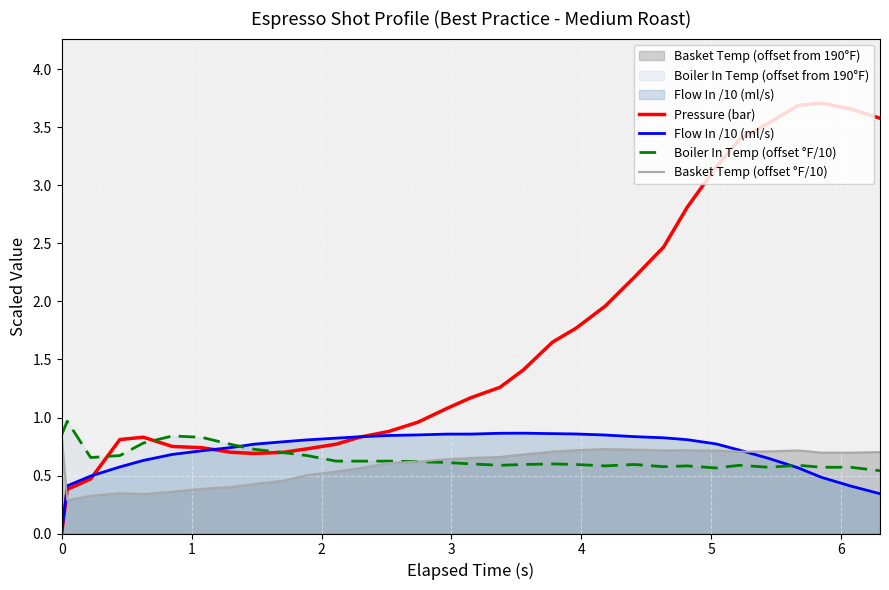

Rank the categories by Boiler In Temp (offset °F/10) value from lowest to highest.

31, 25, 27, 29, 30, 23, 21, 24, 17, 26, 28, 18, 20, 22, 16, 19, 15, 14, 11, 12, 13, 2, 3, 10, 9, 8, 7, 4, 6, 5, 0, 1